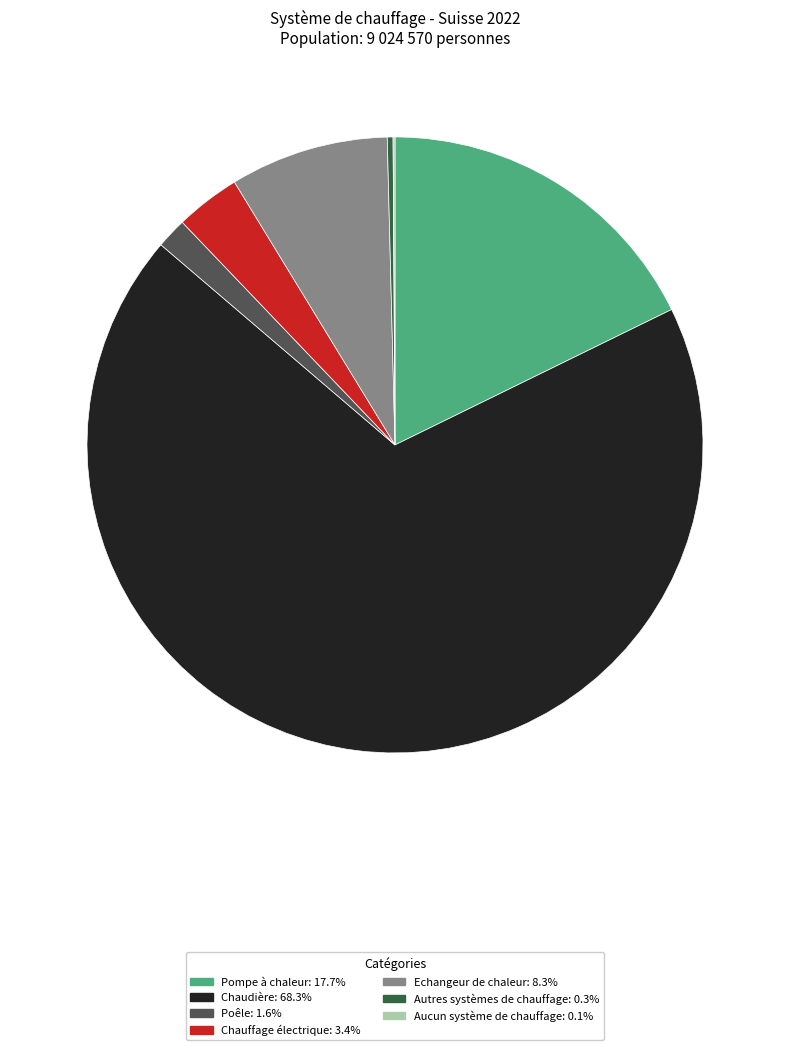

Is Chaudière: 68.3% the majority of the pie?

Yes